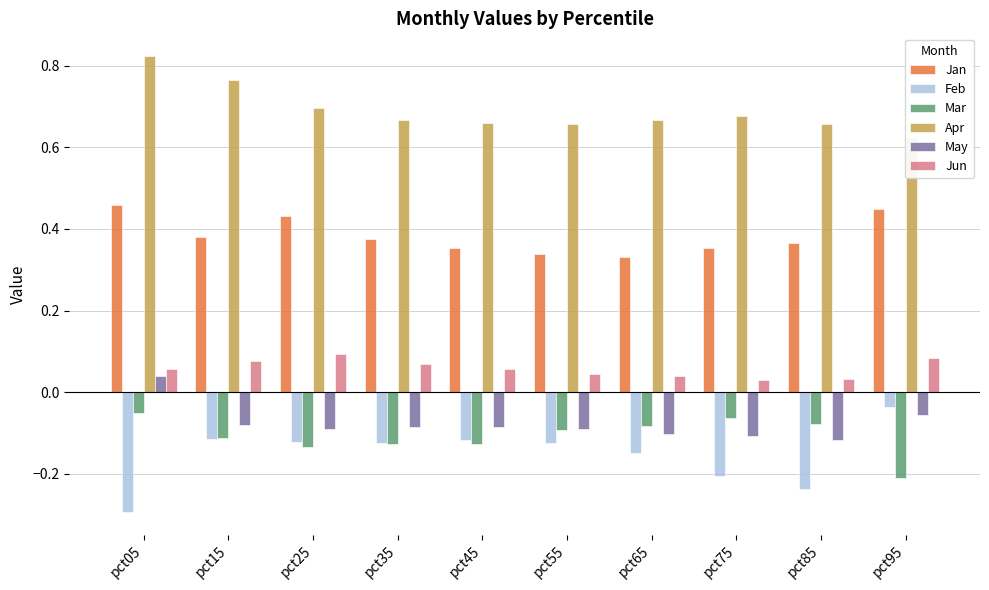

Is it true that Apr equals 0.9 at pct95?

False